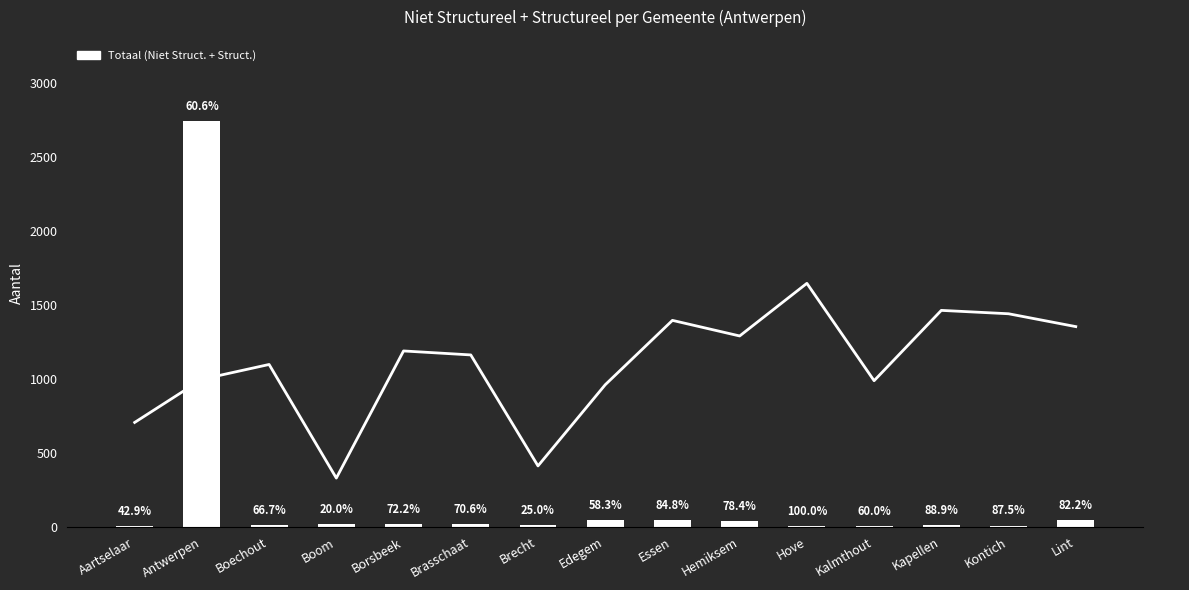

Reading left to right, what are all the values shown in this chart?

Totaal: 7.0	2742.0	12.0	20.0	18.0	17.0	12.0	48.0	46.0	37.0	2.0	5.0	9.0	8.0	45.0
Ratio Structureel: 0.4	0.6	0.7	0.2	0.7	0.7	0.2	0.6	0.8	0.8	1.0	0.6	0.9	0.9	0.8